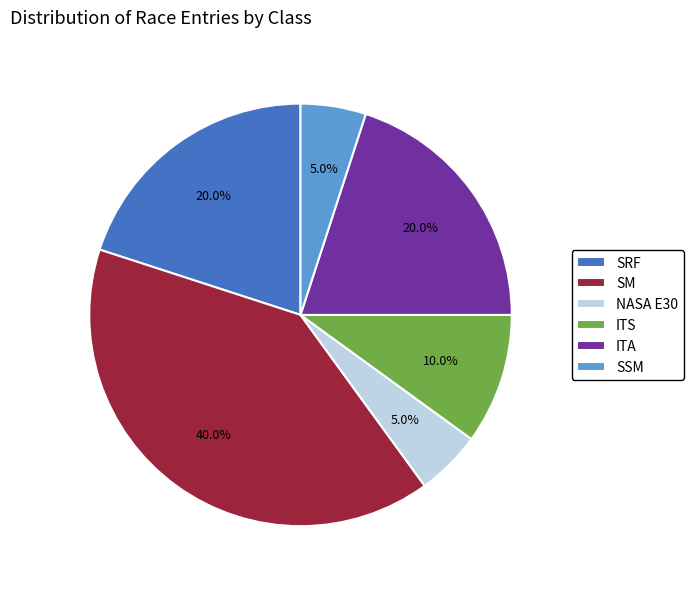

Is it true that SM is 40% of the pie?

True